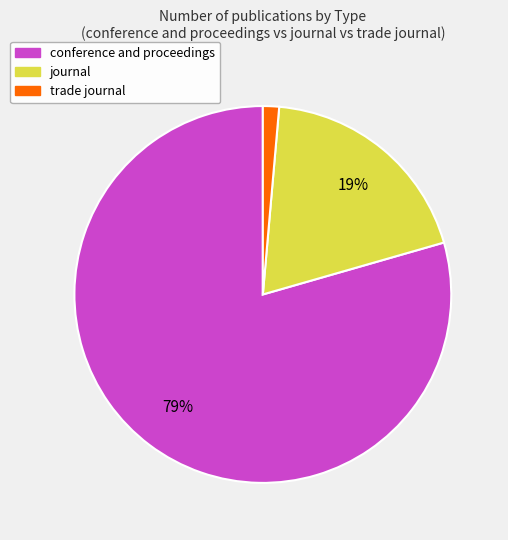

Which has a higher value, conference and proceedings or journal?

conference and proceedings